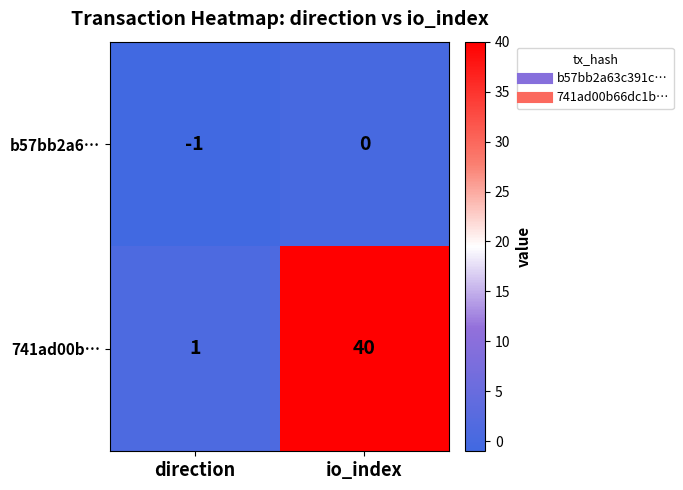

Which series has the widest spread of values?

741ad00b…